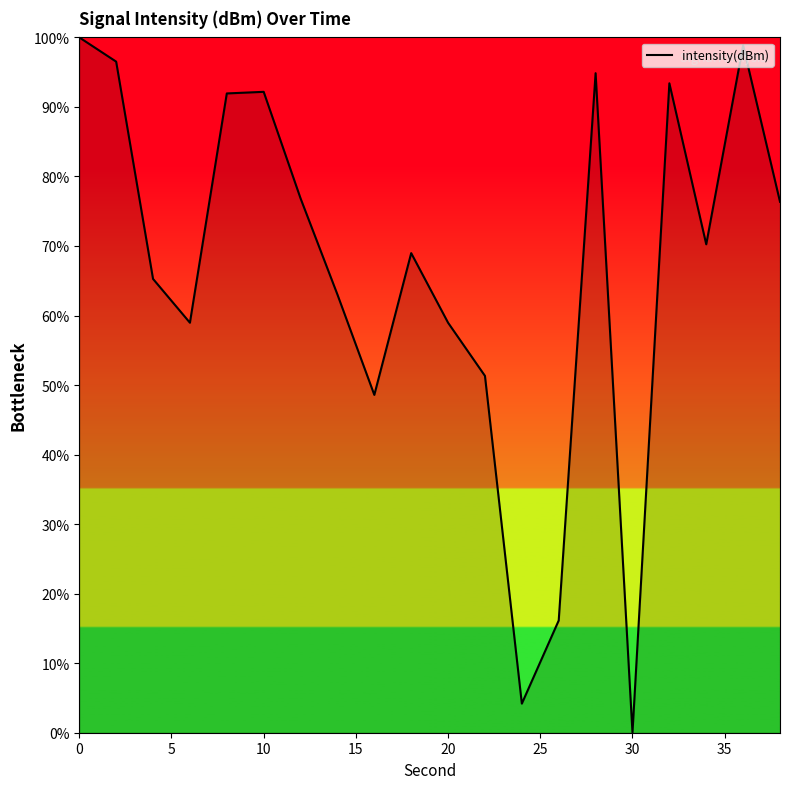

How many interior local valleys (lower than both neighbors) does the data have?

5